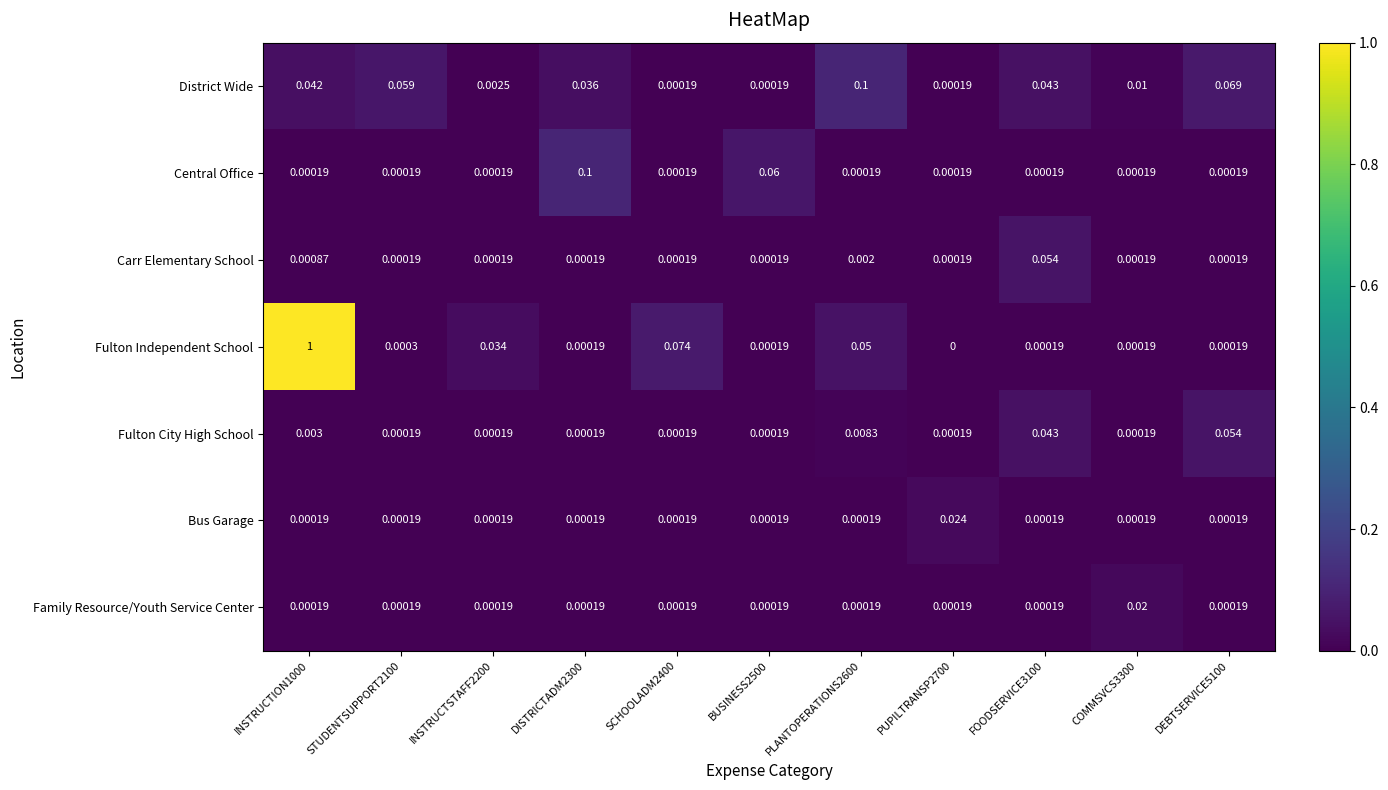

Which series has the largest range (max minus min)?

Fulton Independent School